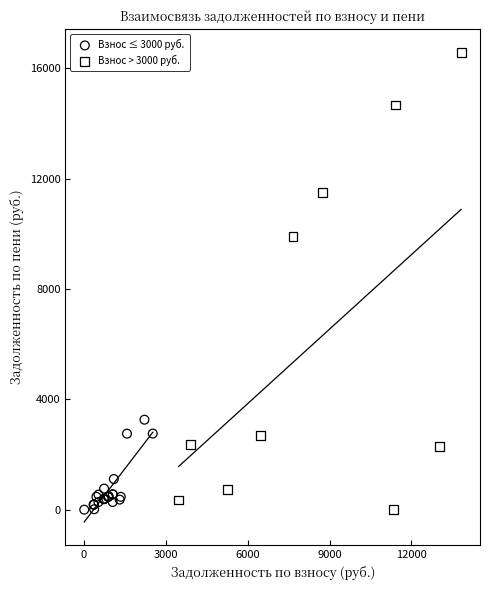

Which series contains the highest Y value?

Взнос > 3000 руб.